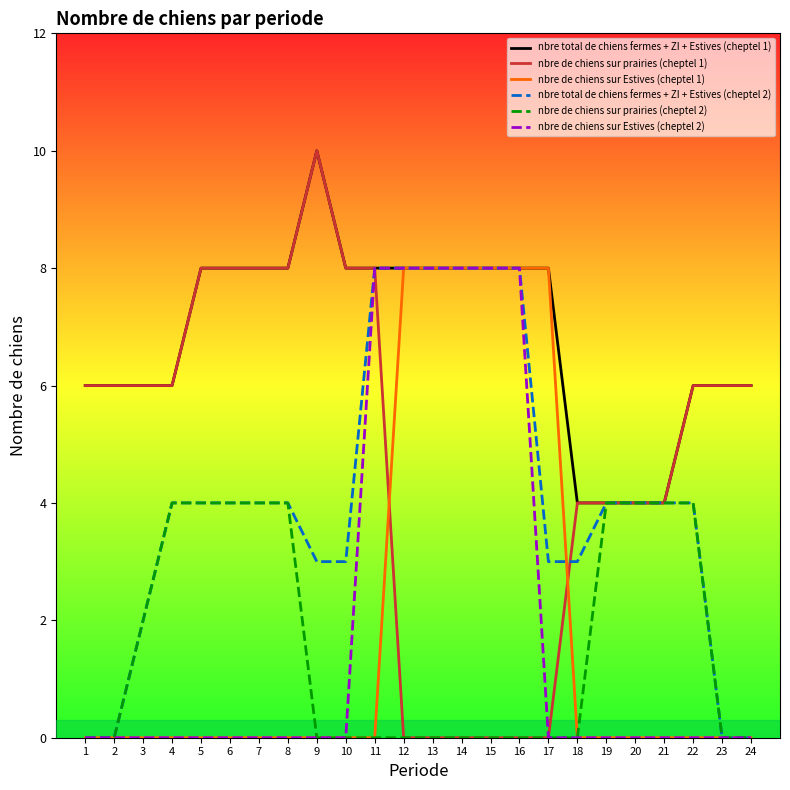

What is the difference between the highest and lowest values at 5?

8